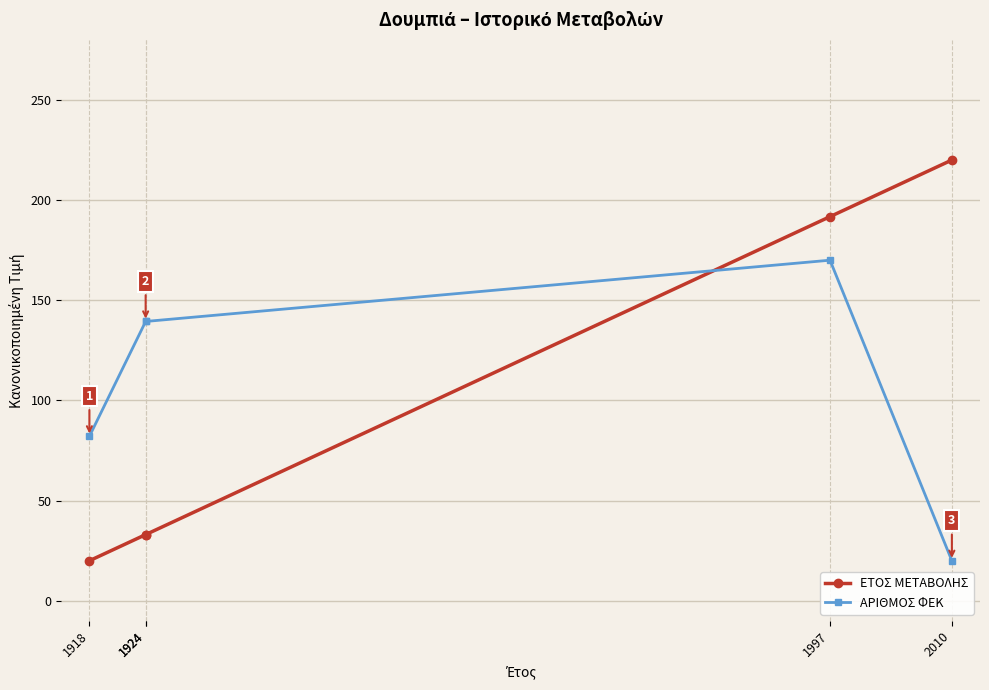

What is the value of the ΑΡΙΘΜΟΣ ΦΕΚ point at the 1st from the left?

82.1